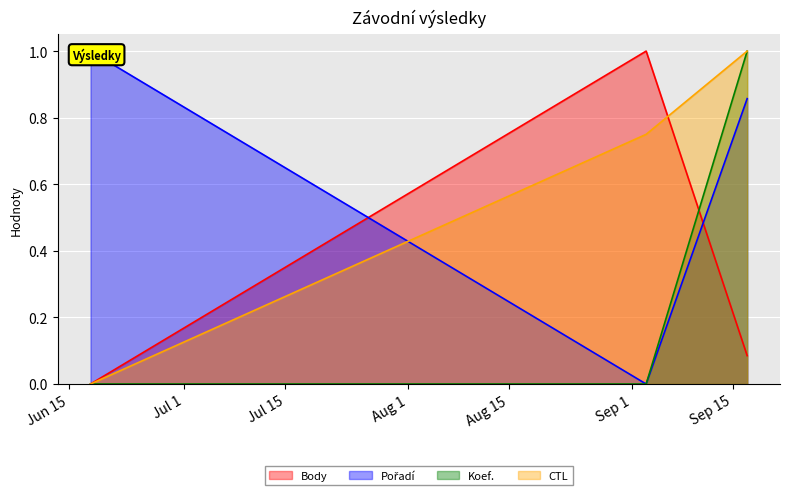

What is the sum of all CTL values?

1.8